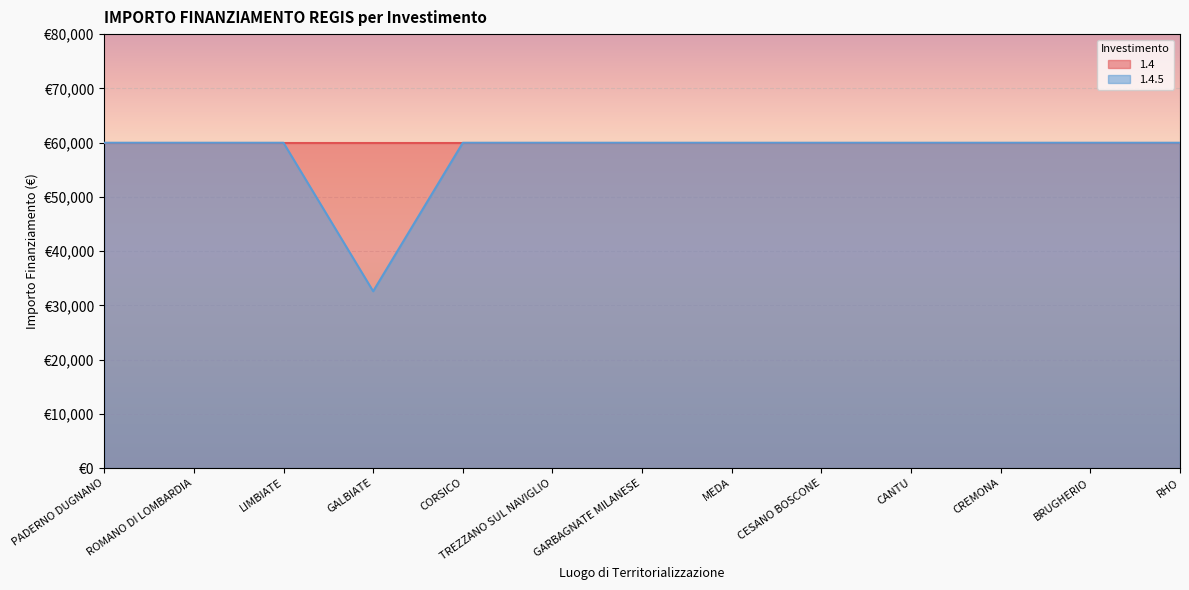

What is the maximum value shown in the chart?

59966